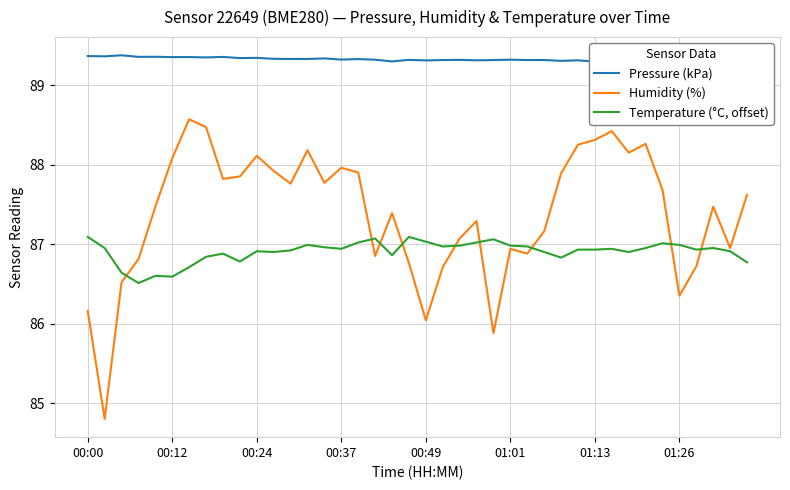

What is the maximum value shown in the chart?

89.4